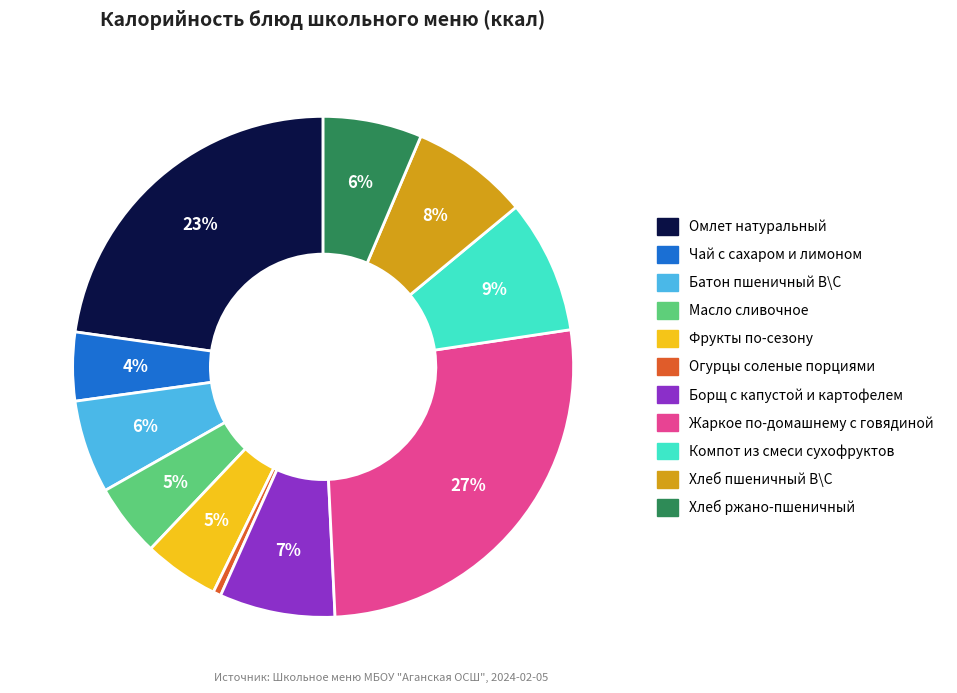

Is the sum of Фрукты по-сезону and Батон пшеничный В\С greater than half?

No